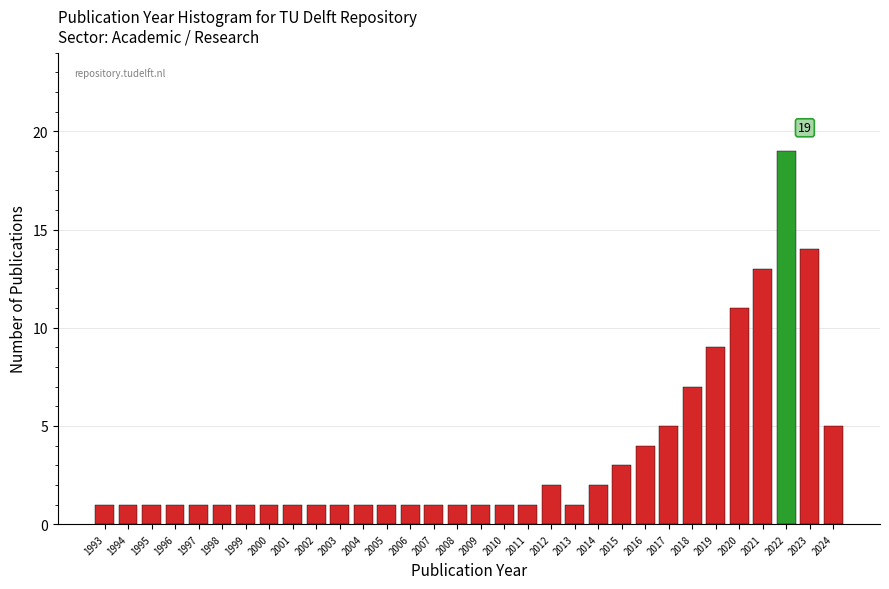

Over which range of the x-axis is the bar tallest?

2021.5 to 2022.5